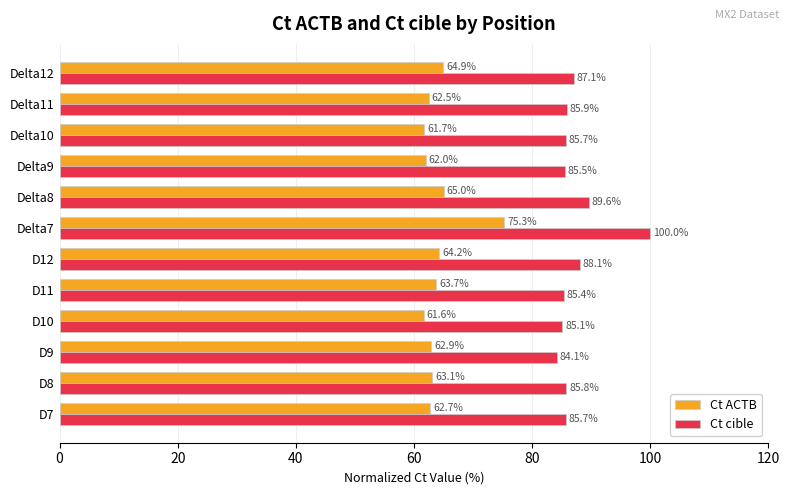

Which series has the largest total across all categories?

Ct cible